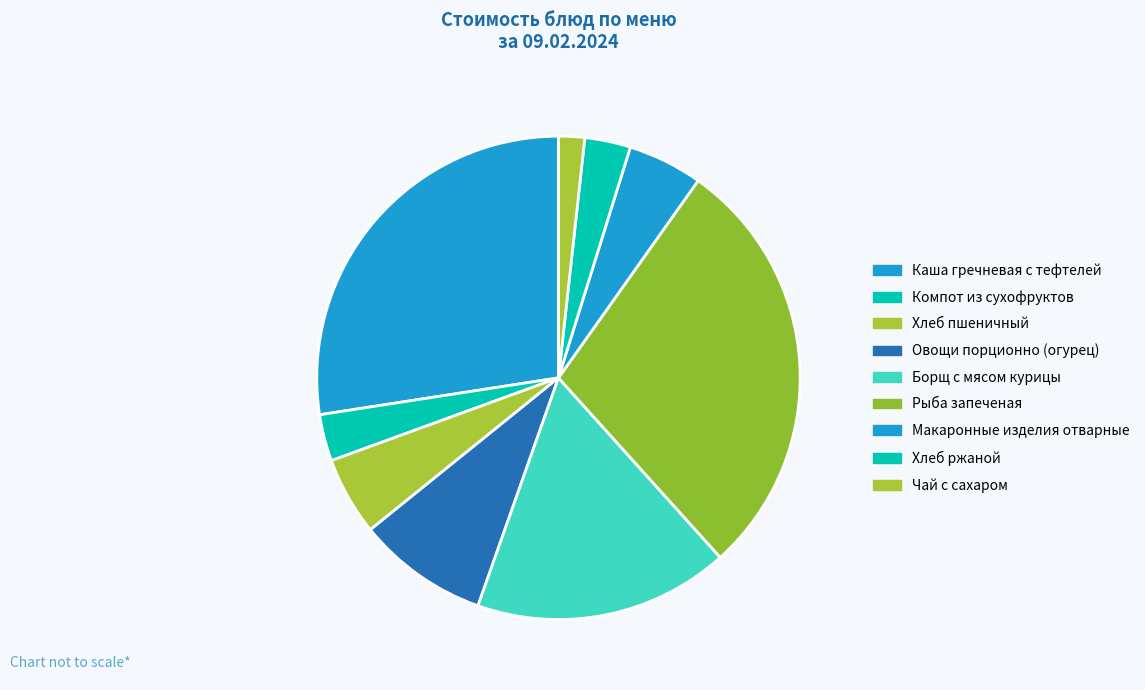

Is Хлеб ржаной the majority of the pie?

No